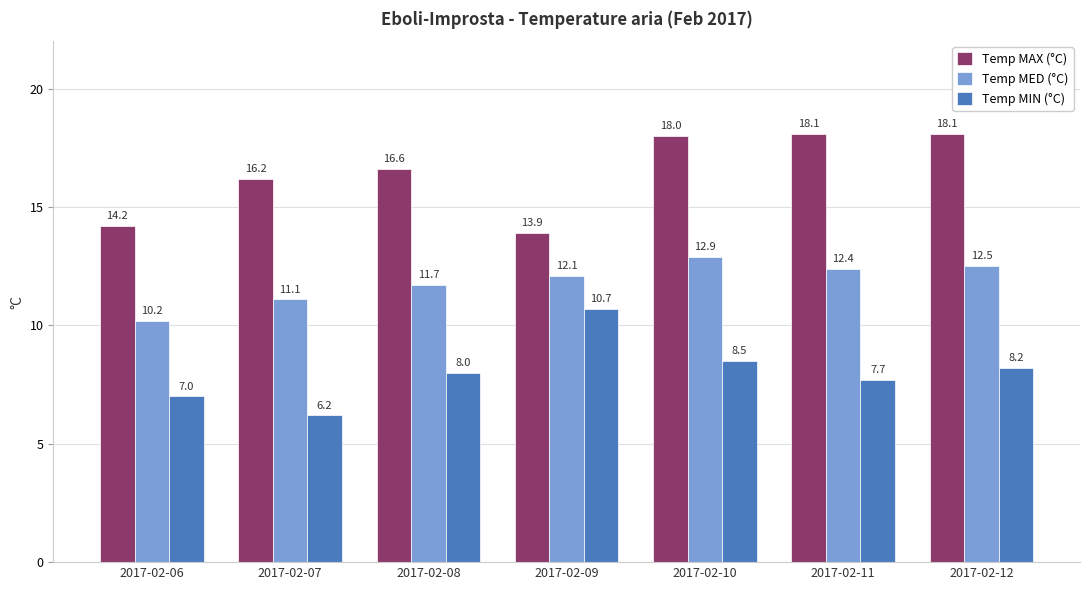

What is the sum of the Temp MED (°C) values at 2017-02-09 and 2017-02-08?

23.8